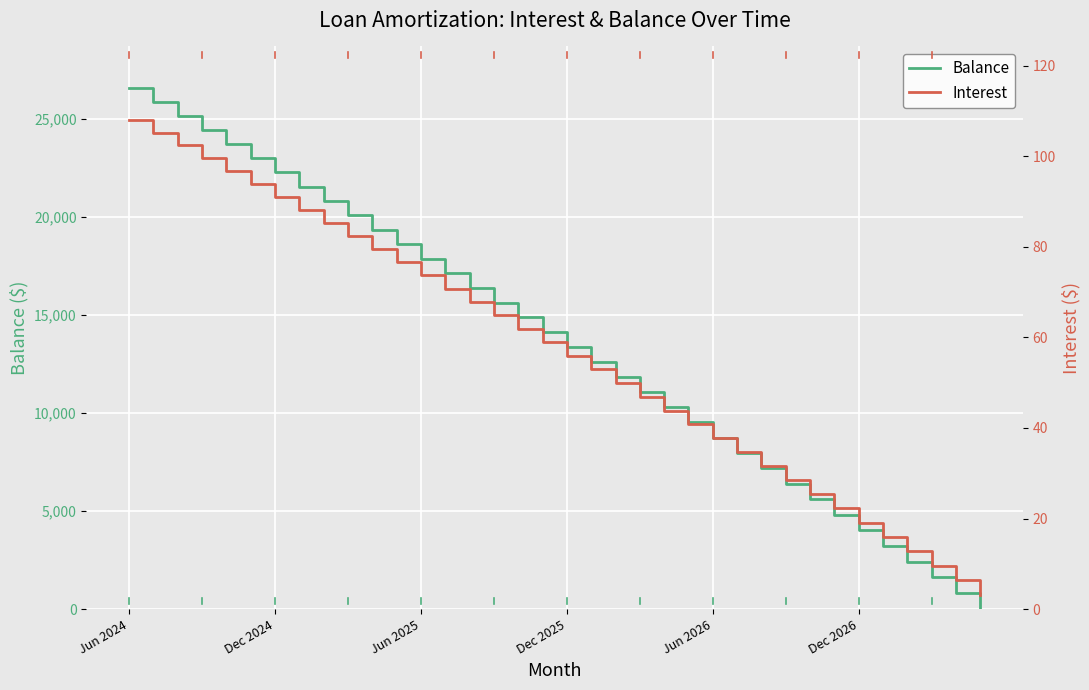

True or false: Balance and Interest intersect in this chart.

True